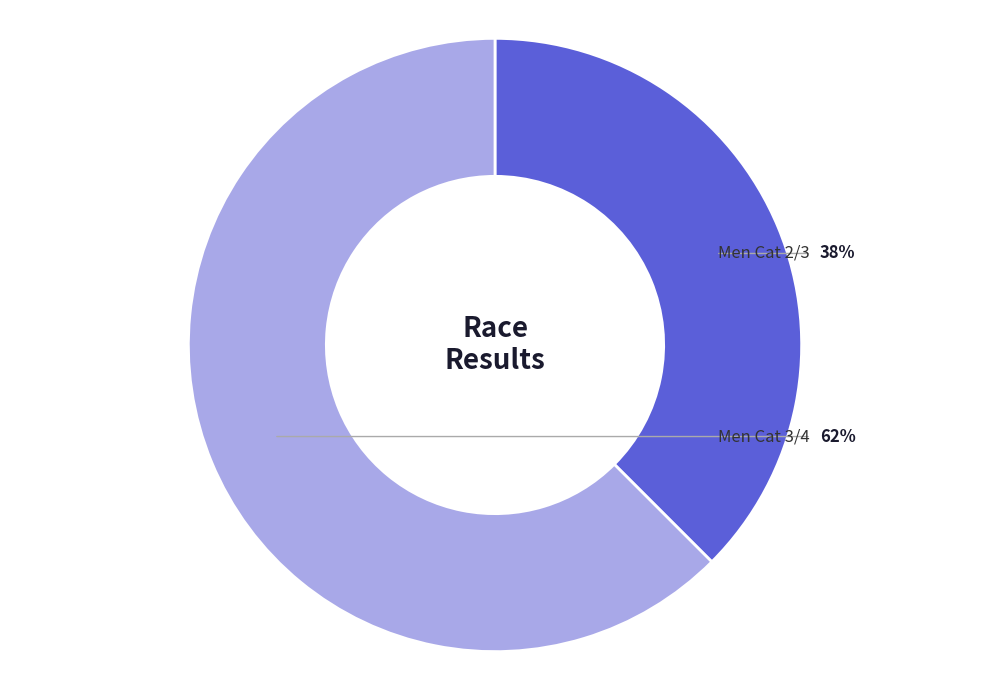

Rank the categories by value from lowest to highest.

Men Cat 2/3, Men Cat 3/4